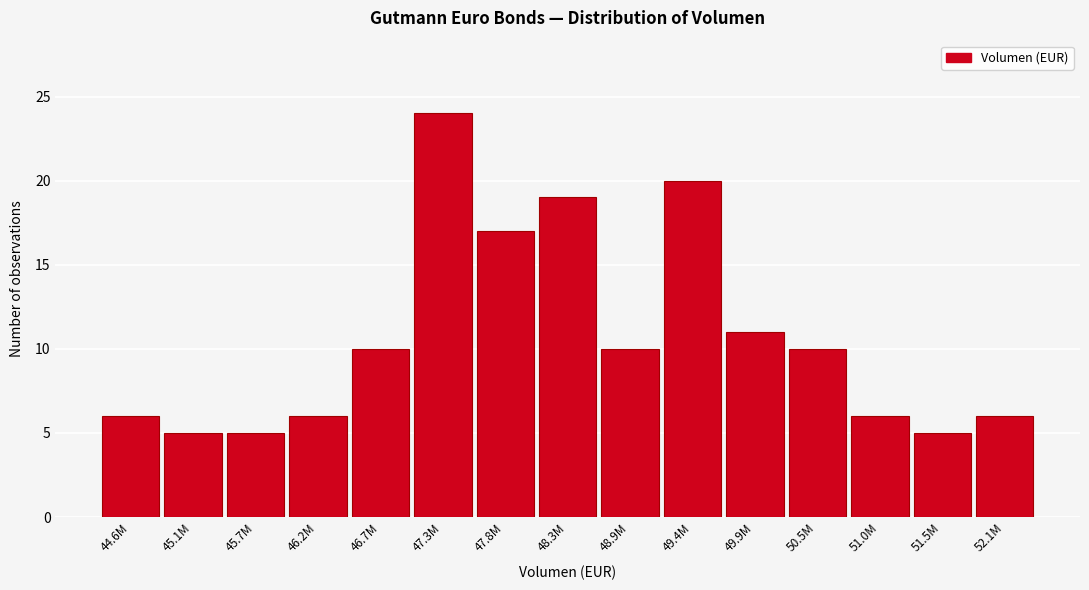

Reading left to right, transcribe all the data shown in this chart.

44.6M=6	45.1M=5	45.7M=5	46.2M=6	46.7M=10	47.3M=24	47.8M=17	48.3M=19	48.9M=10	49.4M=20	49.9M=11	50.5M=10	51.0M=6	51.5M=5	52.1M=6